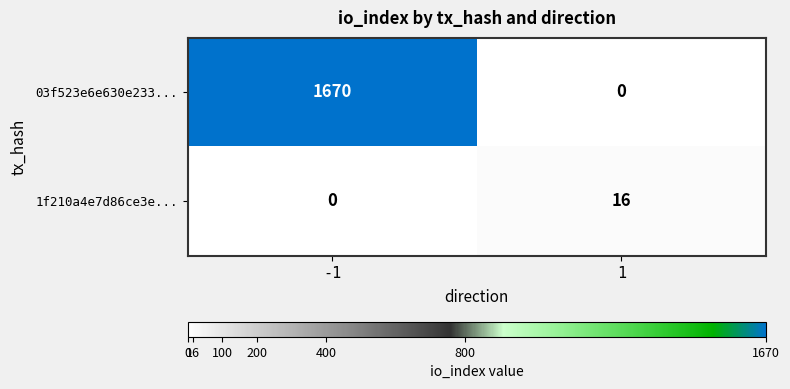

Reading left to right, extract all data points from this chart.

03f523e6e630e233...: -1=1670	1=0
1f210a4e7d86ce3e...: -1=0	1=16